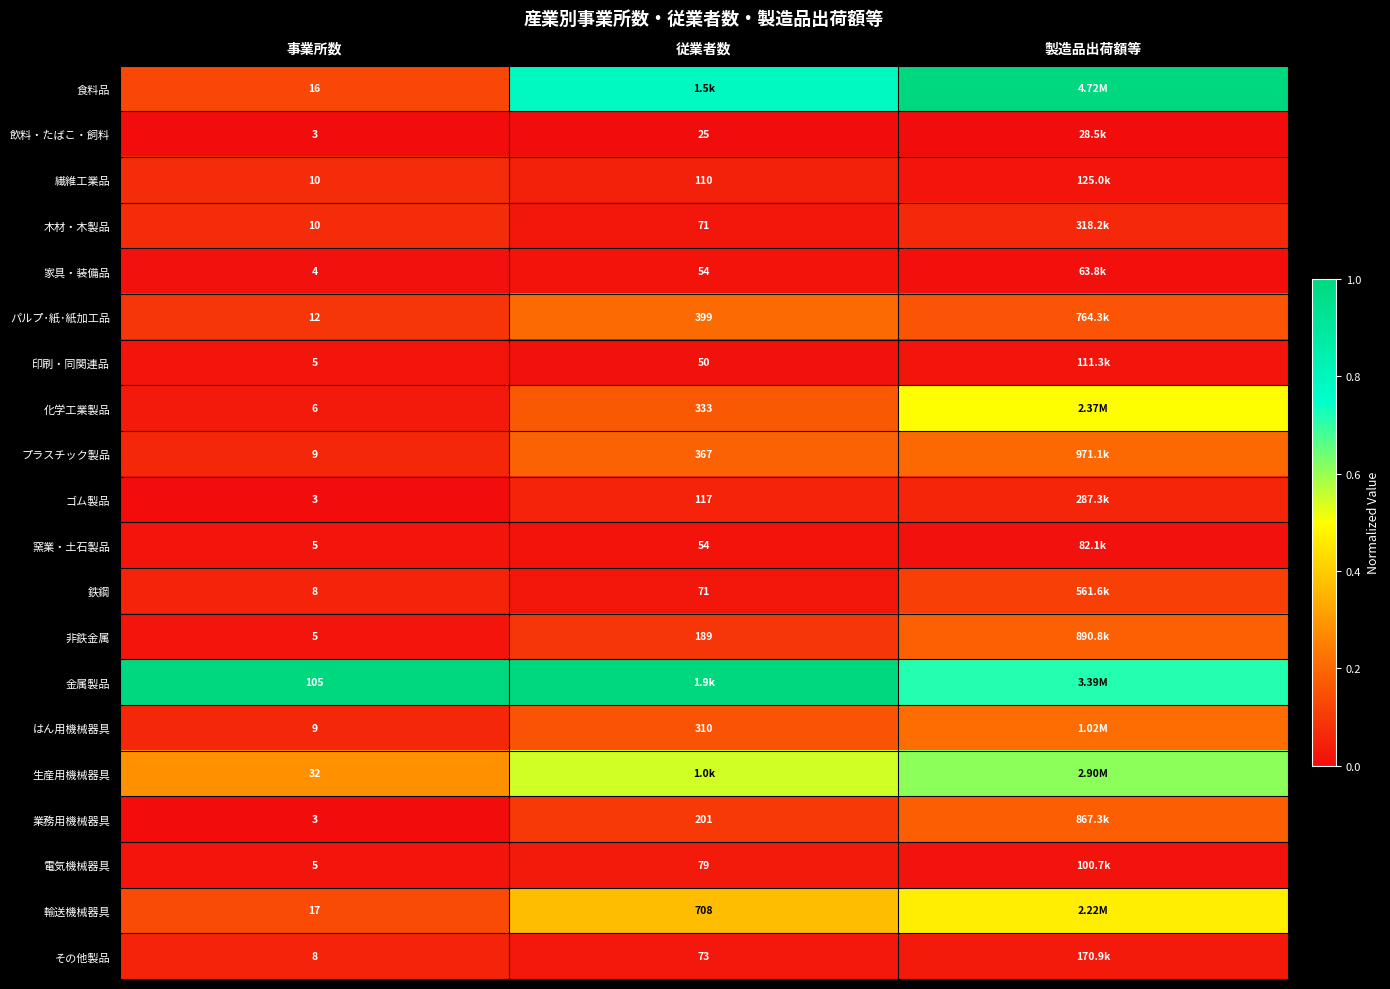

Is the value of 輸送機械器具 at 事業所数 greater than the value of その他製品 at 事業所数?

Yes